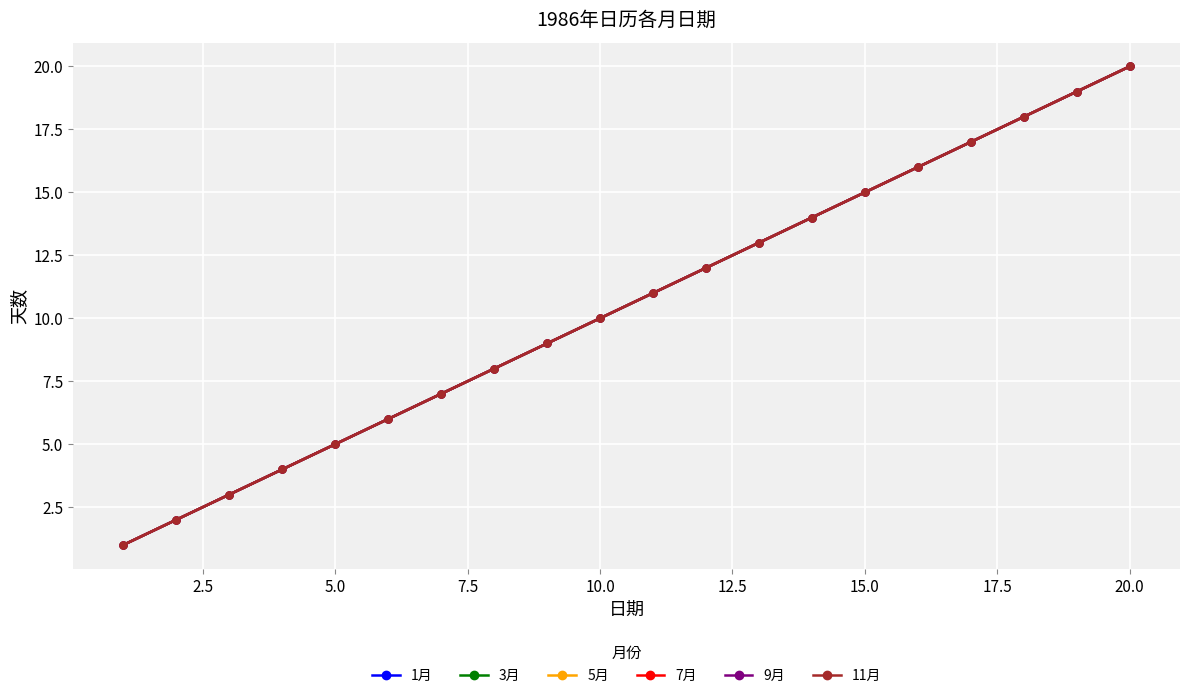

Does the chart have visible grid lines?

Yes